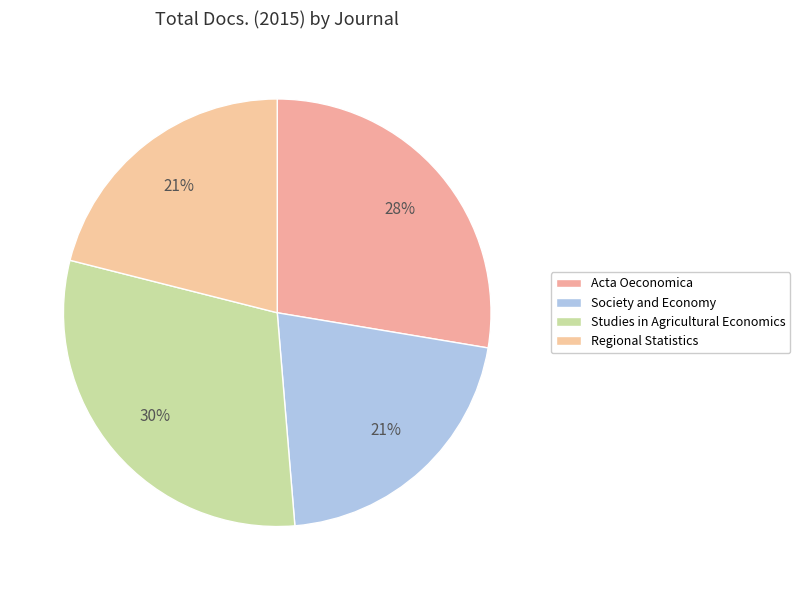

Which slice is the largest?

Studies in Agricultural Economics